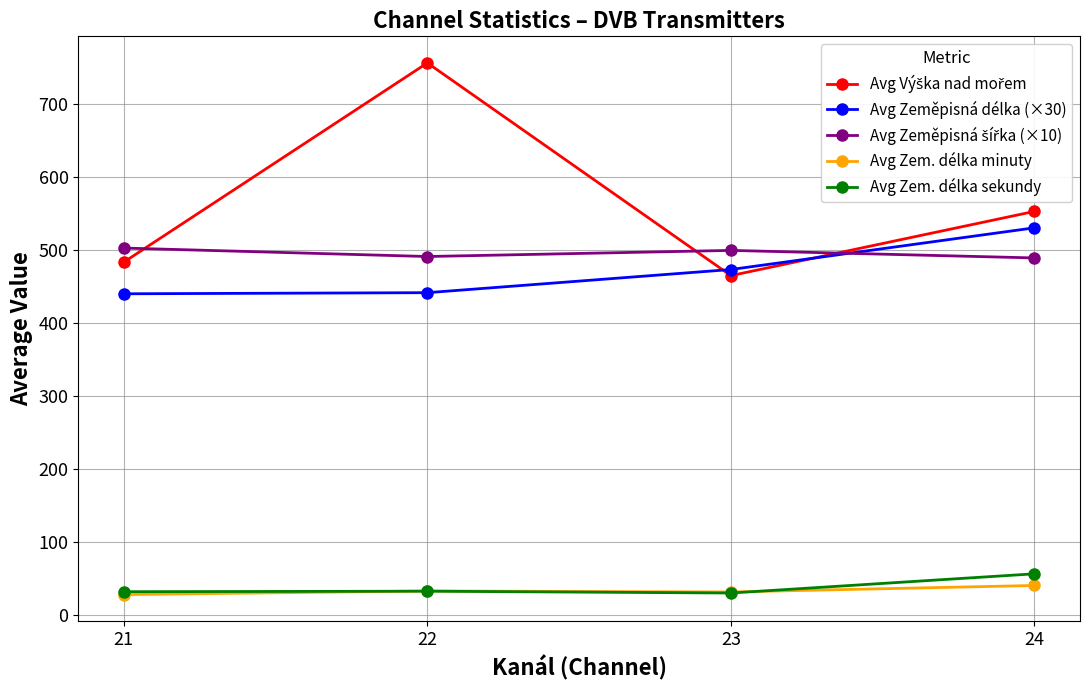

At which category does the chart reach its peak across all series?

22